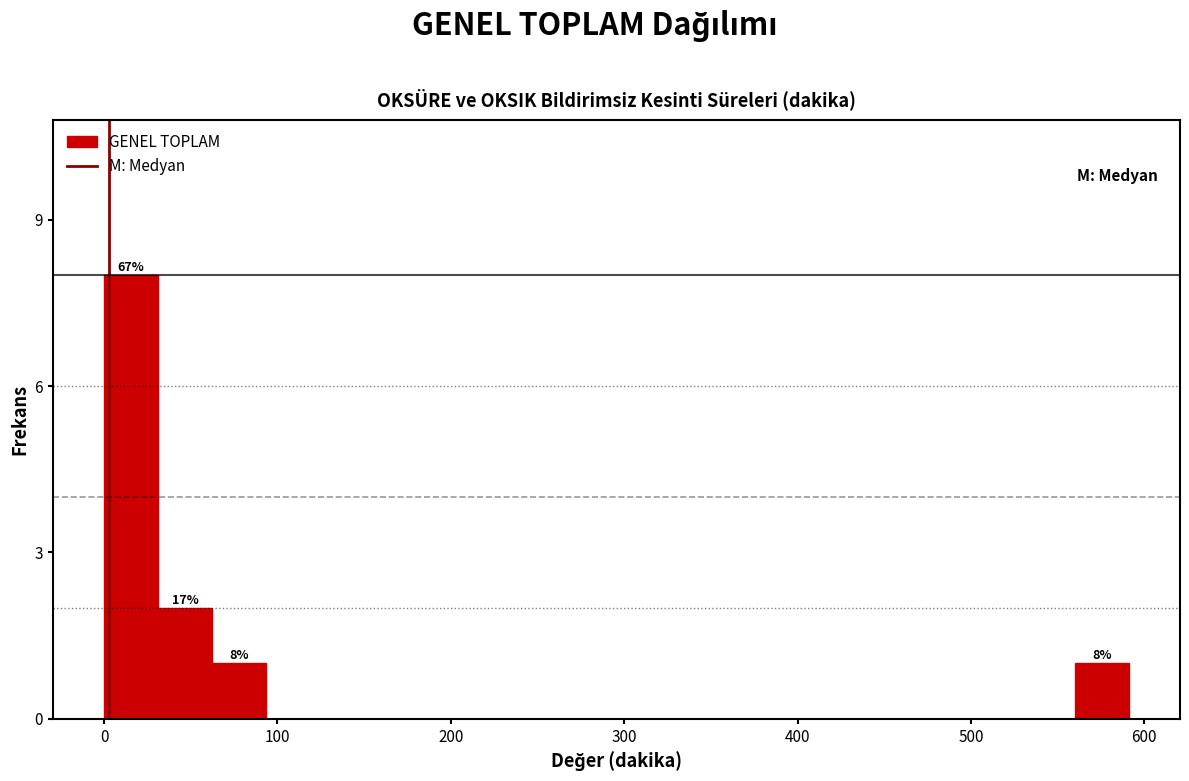

Read against the x-axis, roughly where is the centre of the tallest bar?

20